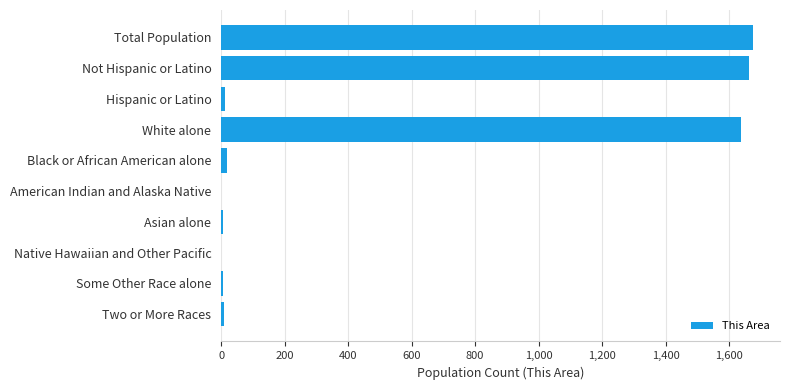

True or false: the data shows -970 at American Indian and Alaska Native.

False